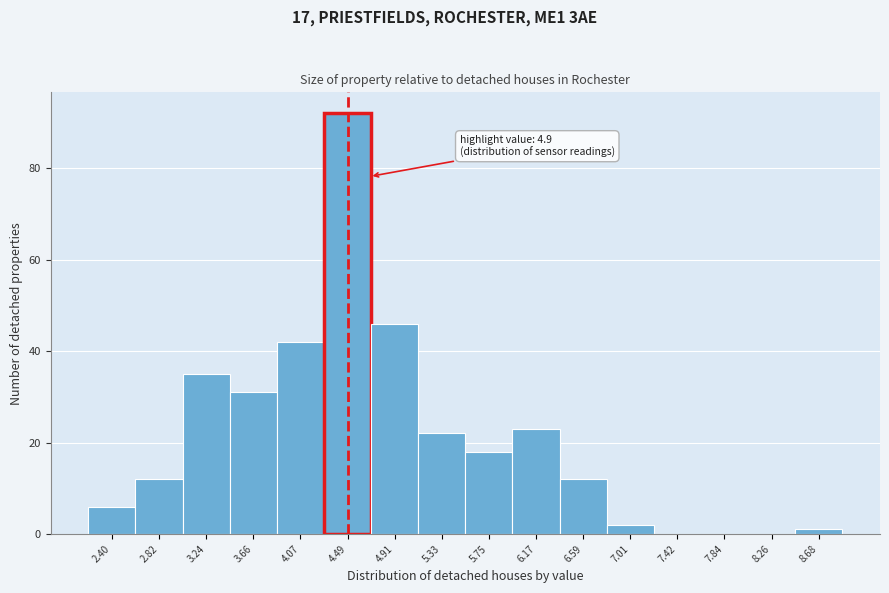

Reading left to right, transcribe all the data shown in this chart.

2.40=6	2.82=12	3.24=35	3.66=31	4.07=42	4.49=92	4.91=46	5.33=22	5.75=18	6.17=23	6.59=12	7.01=2	7.42=0	7.84=0	8.26=0	8.68=1